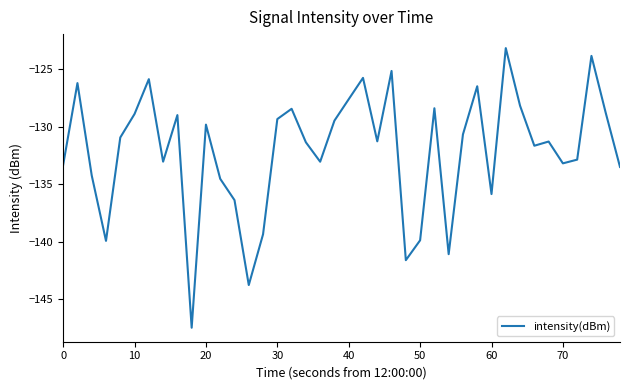

What is the difference between the maximum and minimum values?

24.3